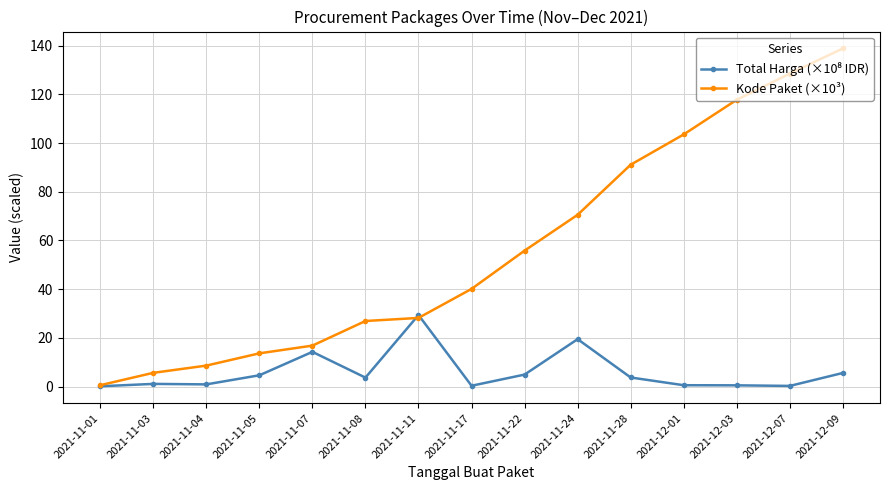

Which category has the highest value across all series?

2021-12-09